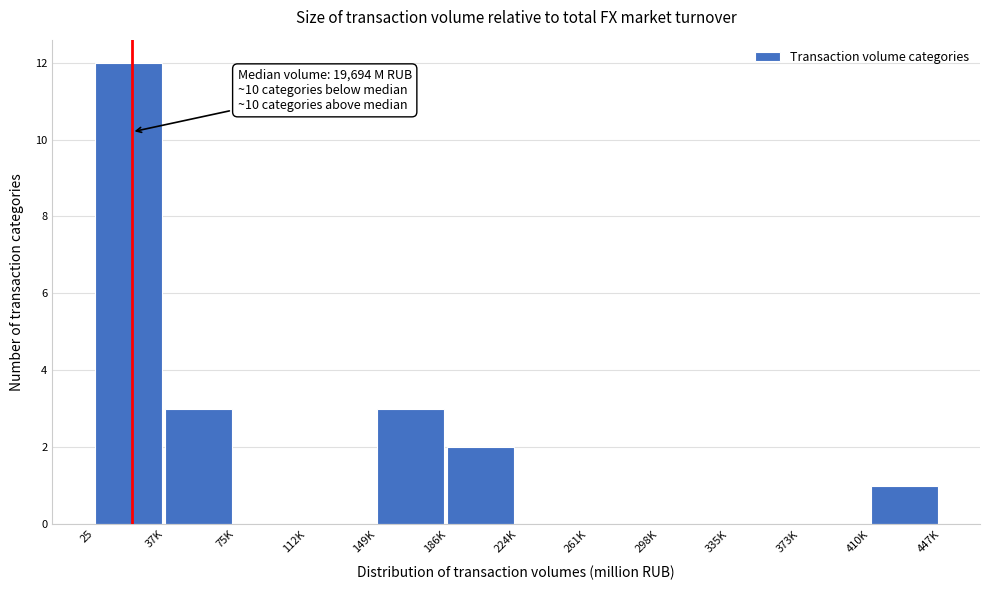

Reading left to right, what are all the values shown in this chart?

25=12	37K=3	75K=0	112K=0	149K=3	186K=2	224K=0	261K=0	298K=0	335K=0	373K=0	410K=1